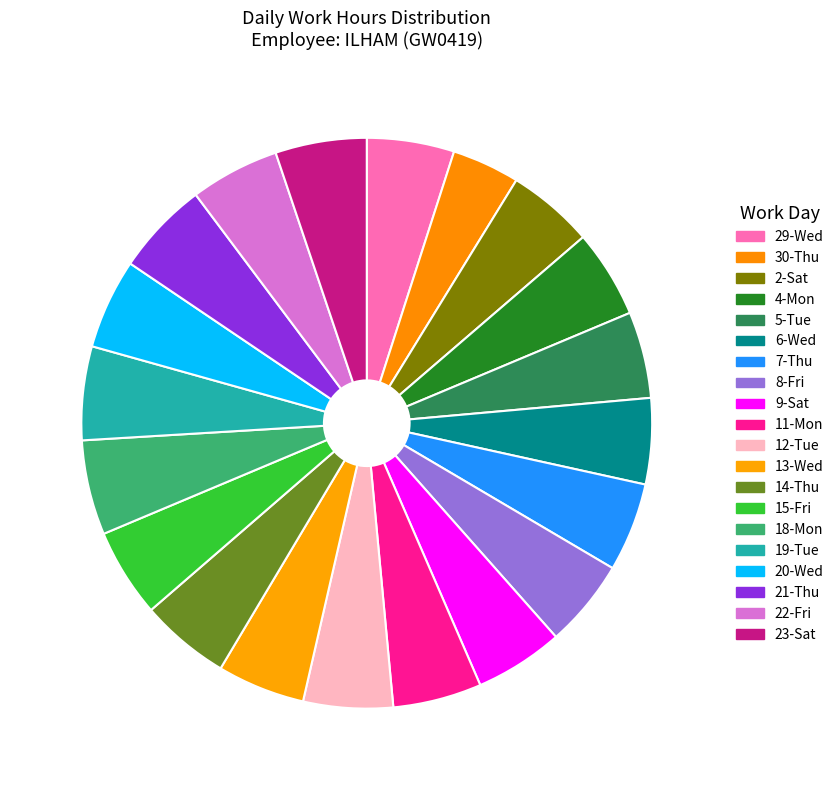

Which category has the smallest portion of the pie?

30-Thu